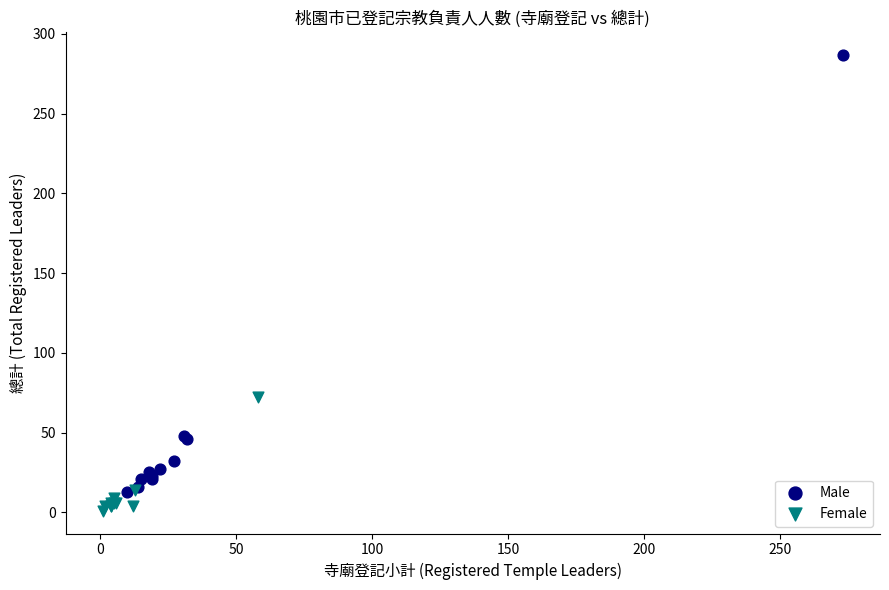

Which series has the largest Y range (max minus min)?

Male